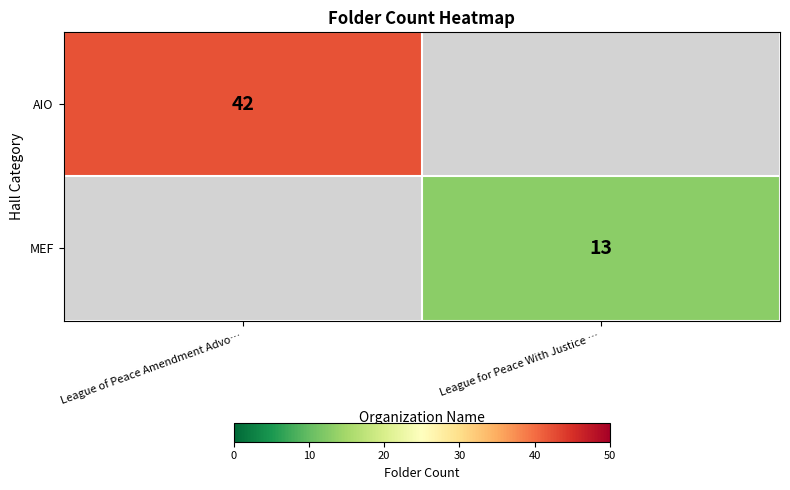

Which label corresponds to the largest value in the chart?

League of Peace Amendment Advo…